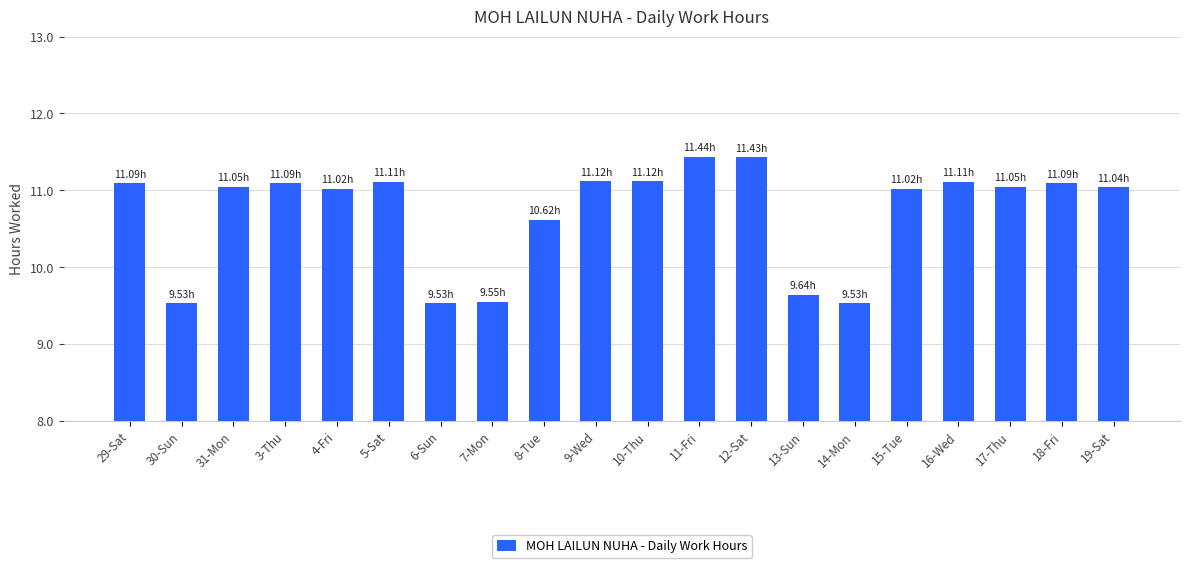

Between 12-Sat and 29-Sat, which is larger?

12-Sat